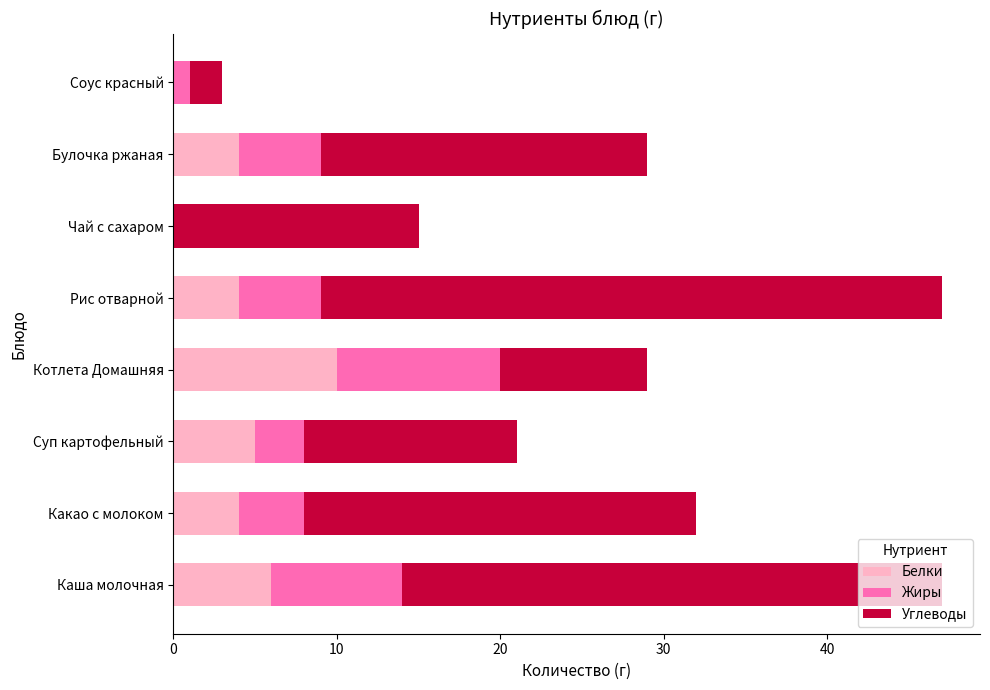

What is the sum of all Белки values?

33